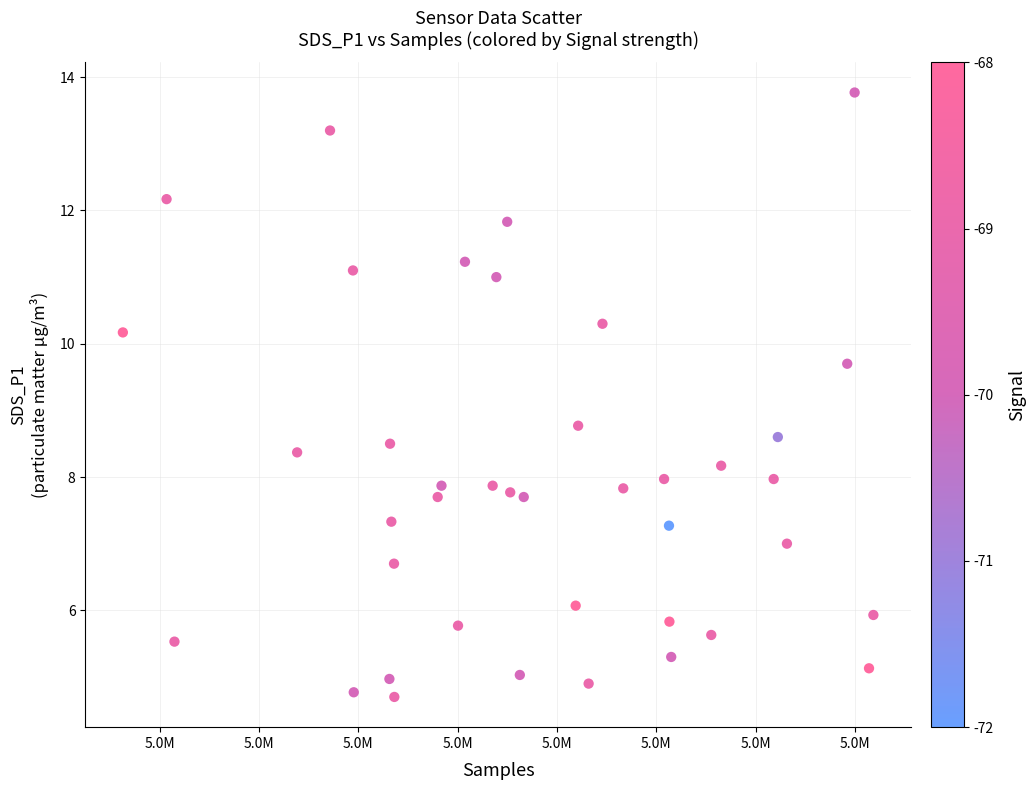

What Y value in the scatter plot is closest to 9?

8.8